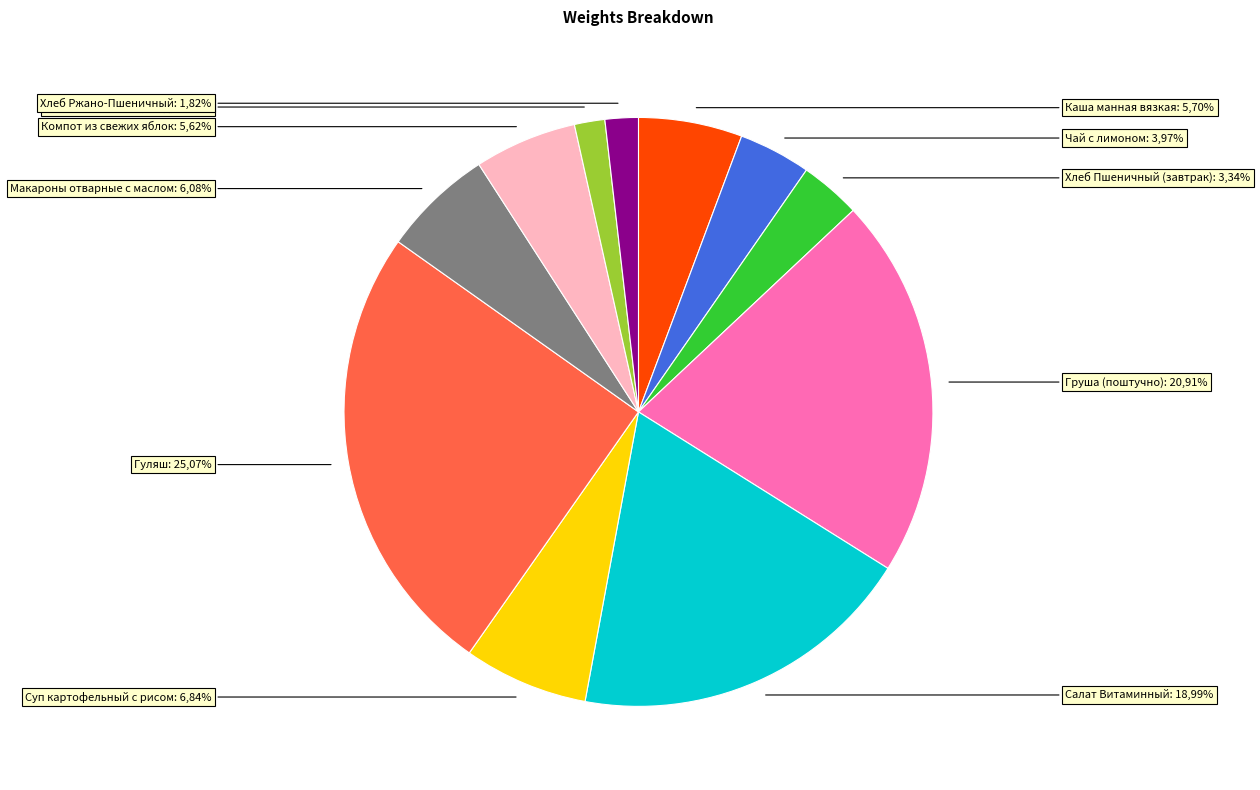

To the nearest percent, what portion does Компот из свежих яблок represent?

6%